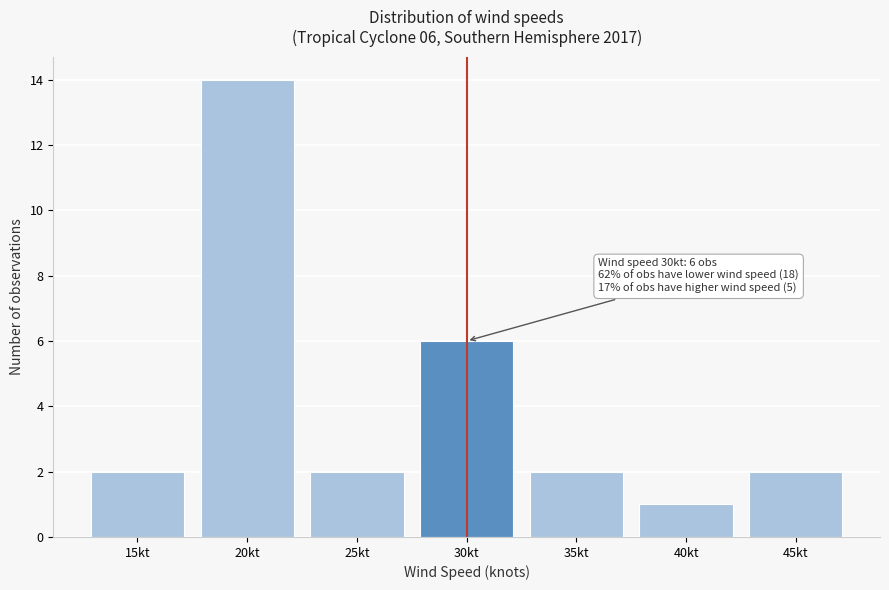

Reading left to right, extract all data points from this chart.

2	14	2	6	2	1	2